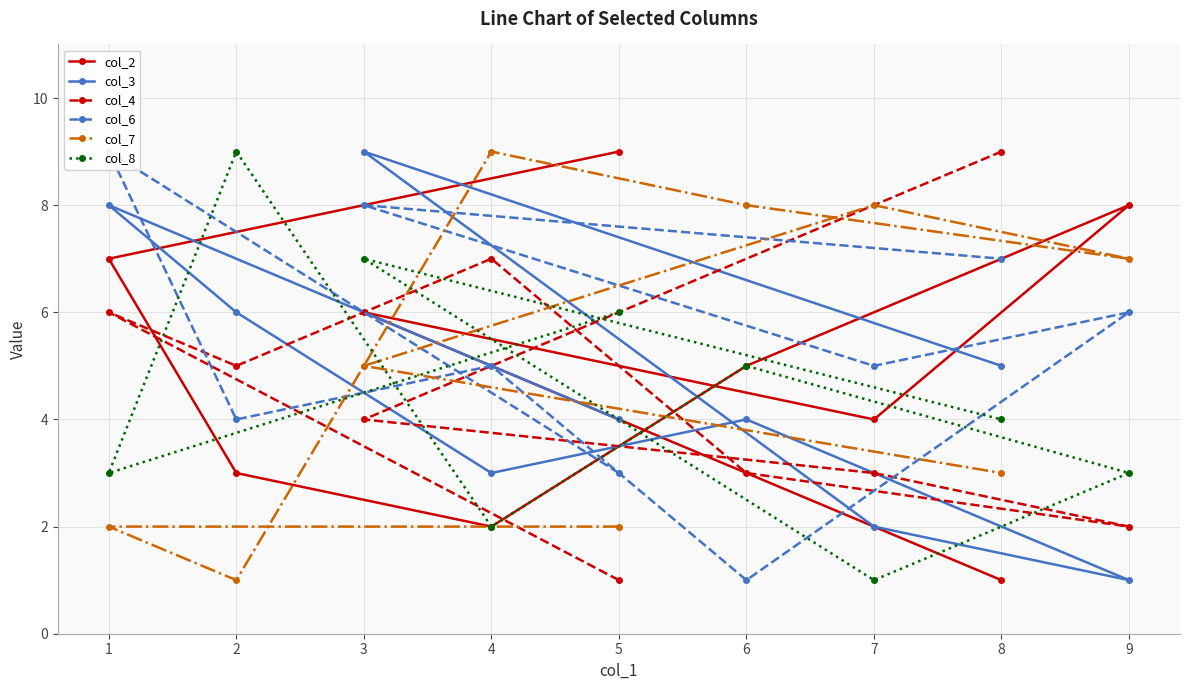

Where do col_2 and col_4 first cross each other?

1 and 2